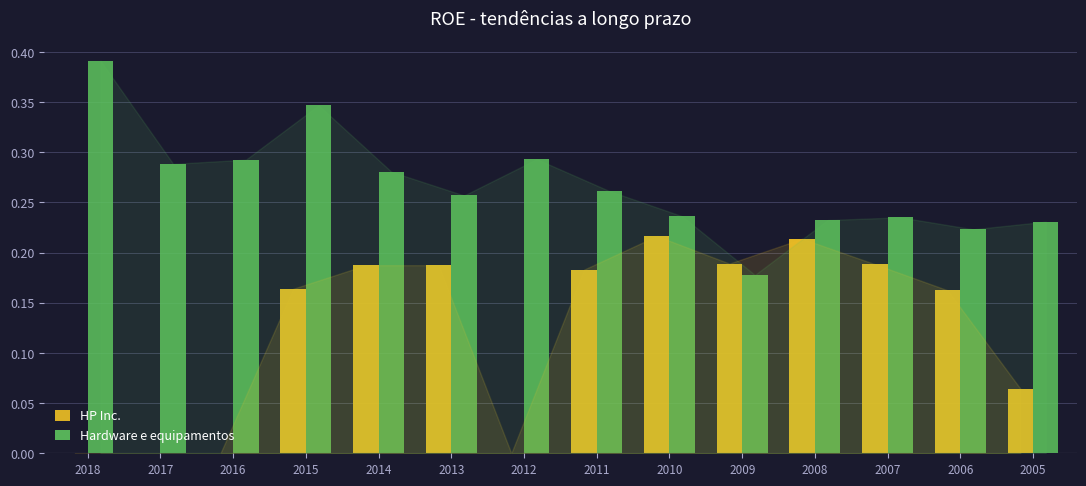

Is the value of Hardware e equipamentos at 2014 greater than the value of HP Inc. at 2016?

Yes